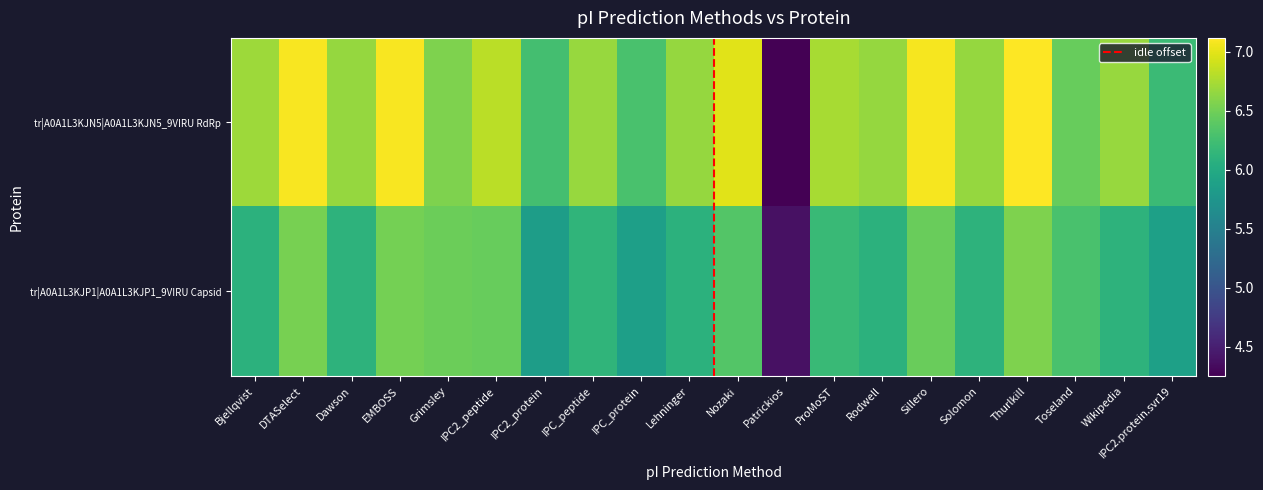

True or false: tr|A0A1L3KJP1|A0A1L3KJP1_9VIRU Capsid has a value of 3.6 at Thurlkill.

False